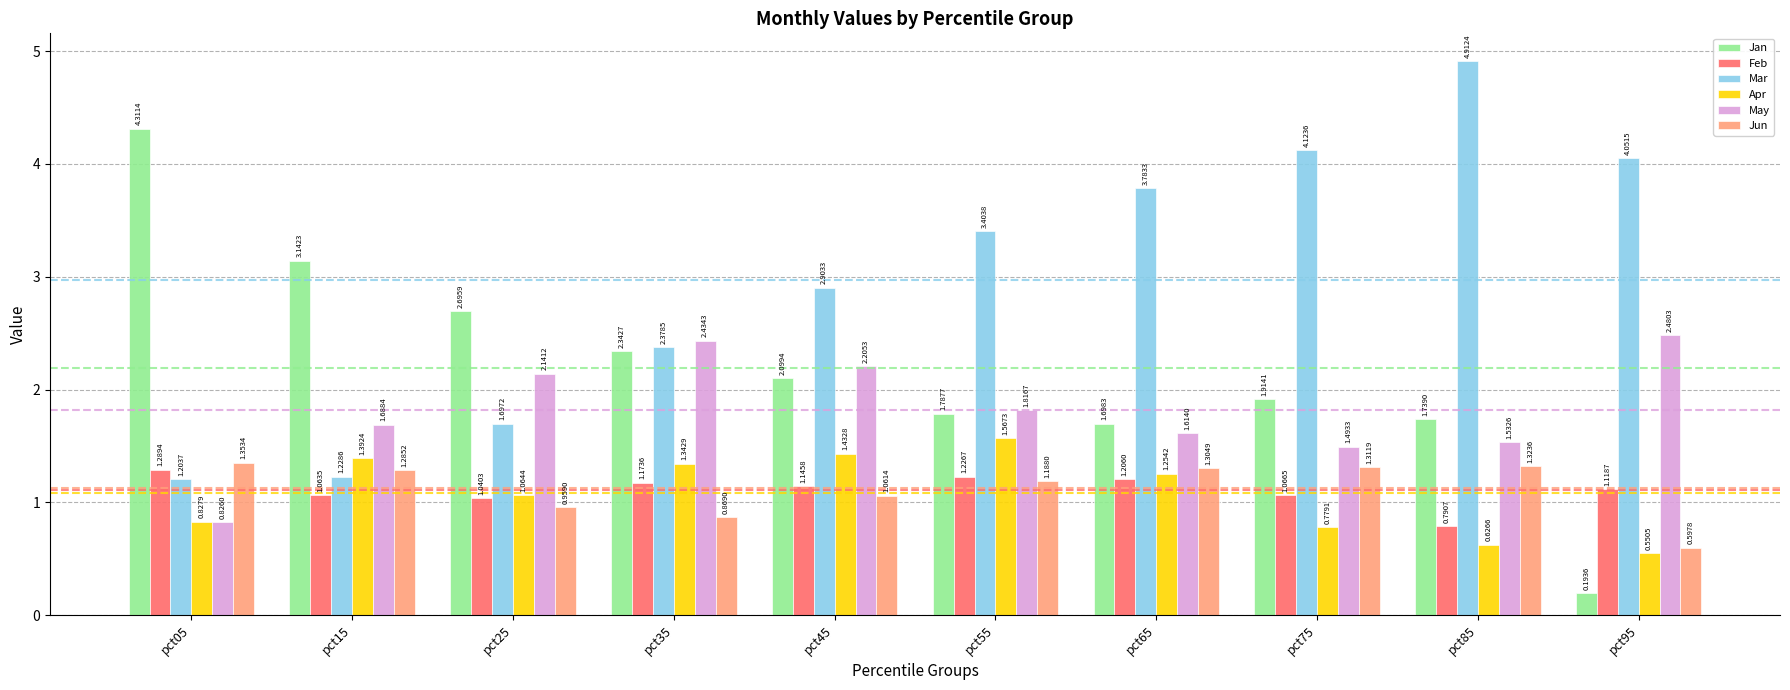

Is the value of Jan at pct05 greater than the value of Jun at pct65?

Yes